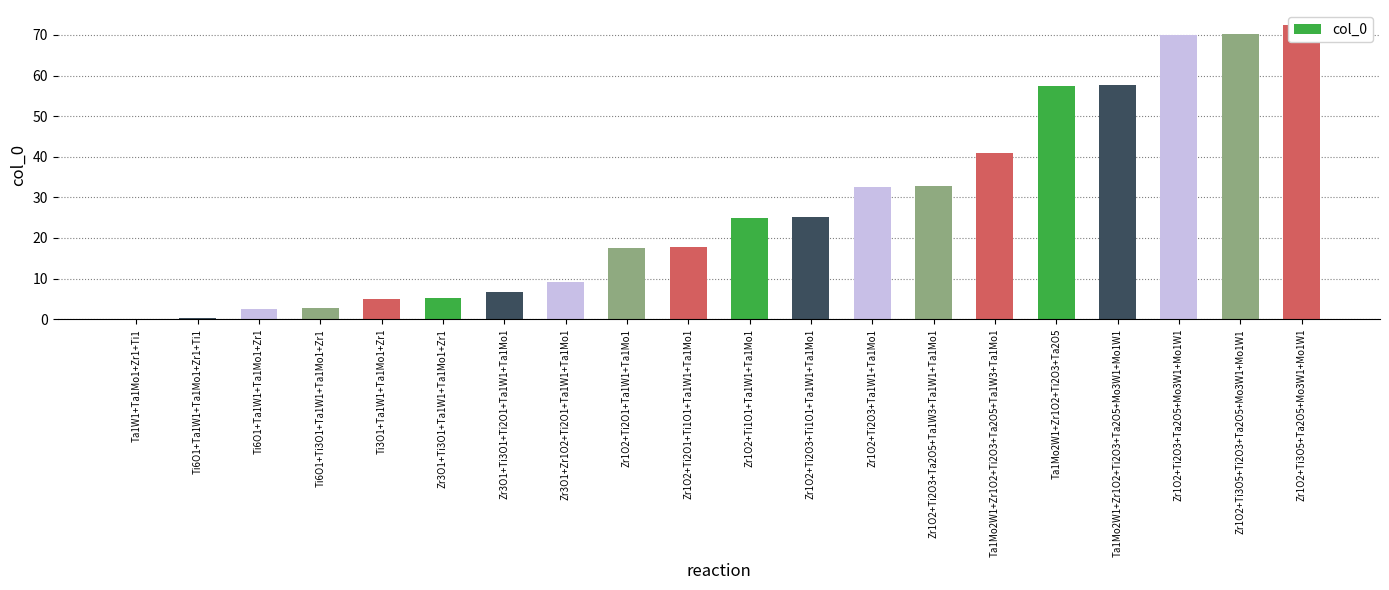

Reading left to right, what are all the values shown in this chart?

0.0	0.2	2.5	2.8	5.0	5.2	6.8	9.2	17.5	17.8	25.0	25.2	32.5	32.8	41.0	57.5	57.8	70.0	70.2	72.5